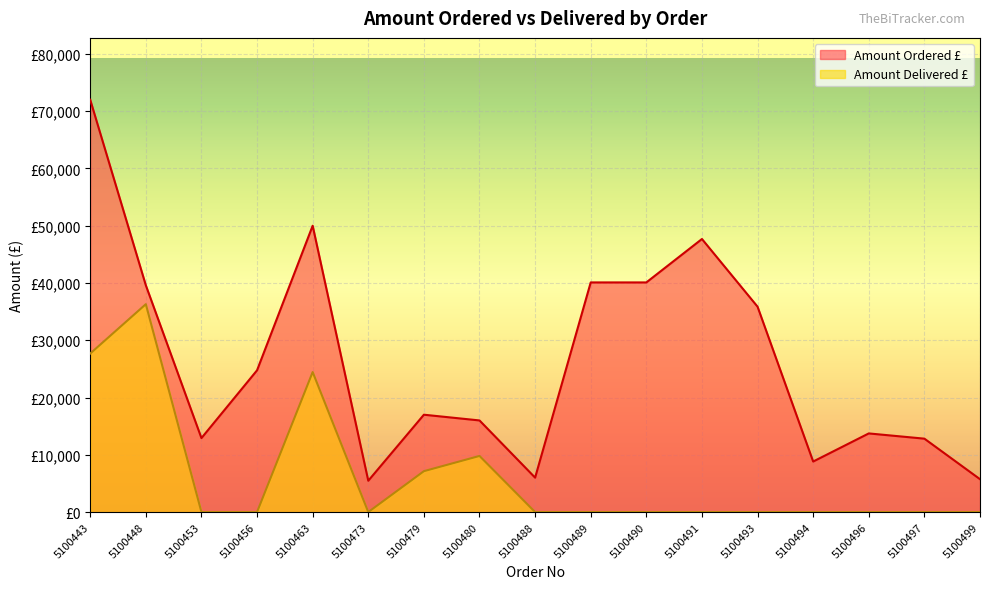

At which label does Amount Ordered £ first exceed 17000?

5100443